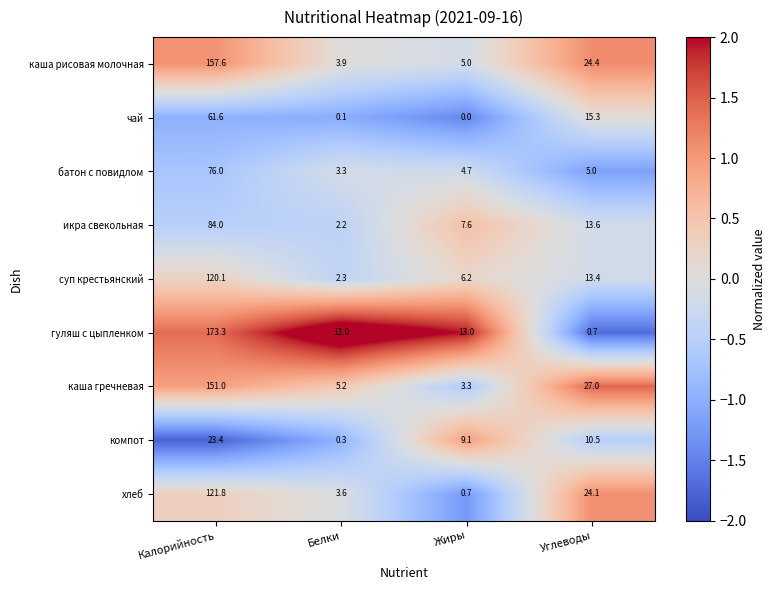

Rank the series by their maximum value, from highest to lowest.

гуляш с цыпленком, каша рисовая молочная, каша гречневая, хлеб, суп крестьянский, икра свекольная, батон с повидлом, чай, компот